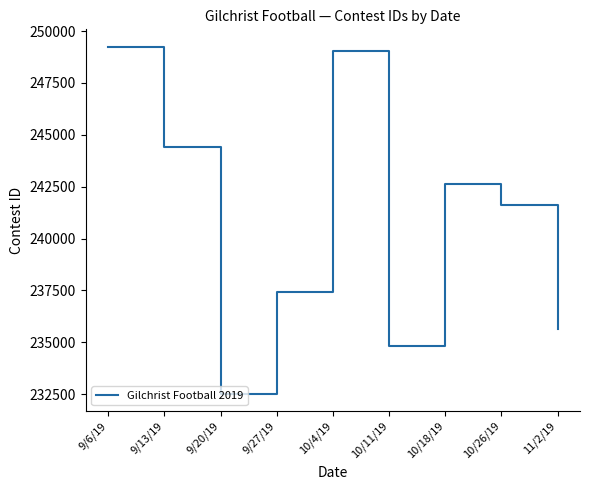

True or false: the data shows 249054 at 10/4/19.

True